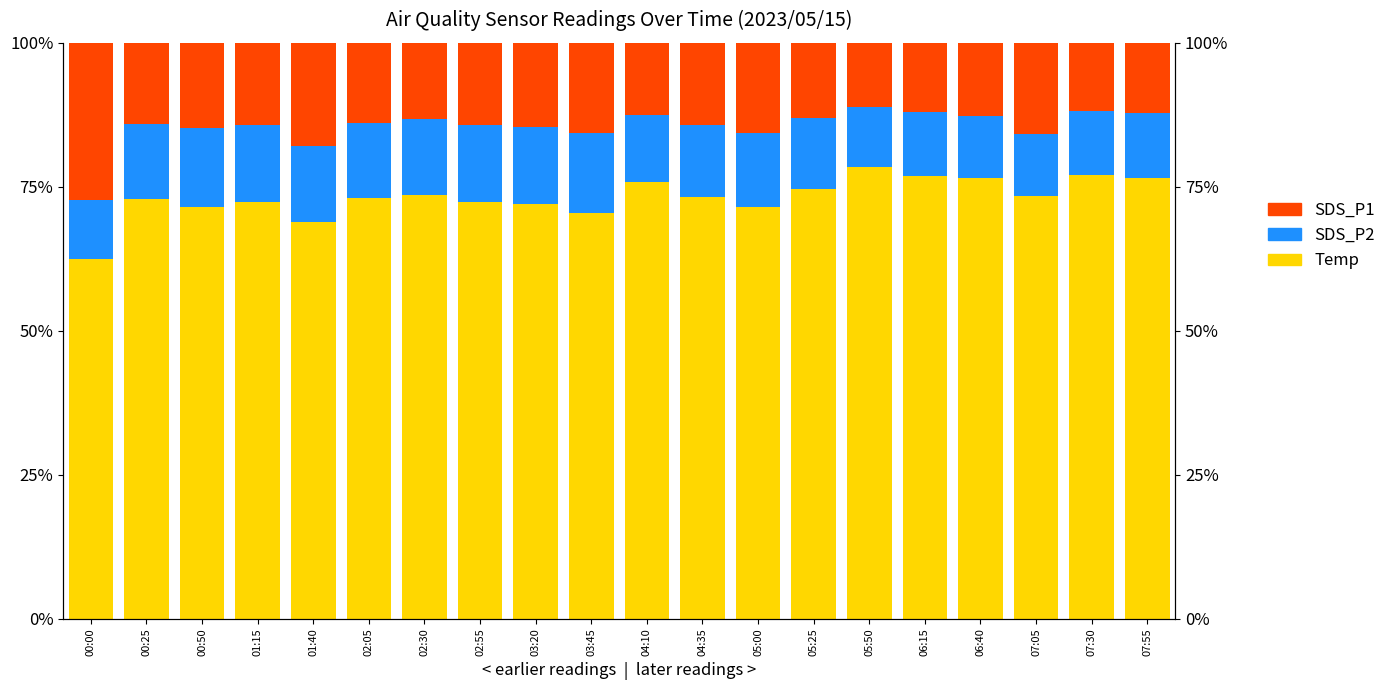

Reading right to left, extract all data points from this chart.

Temp: 0.8	0.8	0.7	0.8	0.8	0.8	0.7	0.7	0.7	0.8	0.7	0.7	0.7	0.7	0.7	0.7	0.7	0.7	0.7	0.6
SDS_P2: 0.1	0.1	0.1	0.1	0.1	0.1	0.1	0.1	0.1	0.1	0.1	0.1	0.1	0.1	0.1	0.1	0.1	0.1	0.1	0.1
SDS_P1: 0.1	0.1	0.2	0.1	0.1	0.1	0.1	0.2	0.1	0.1	0.2	0.1	0.1	0.1	0.1	0.2	0.1	0.1	0.1	0.3